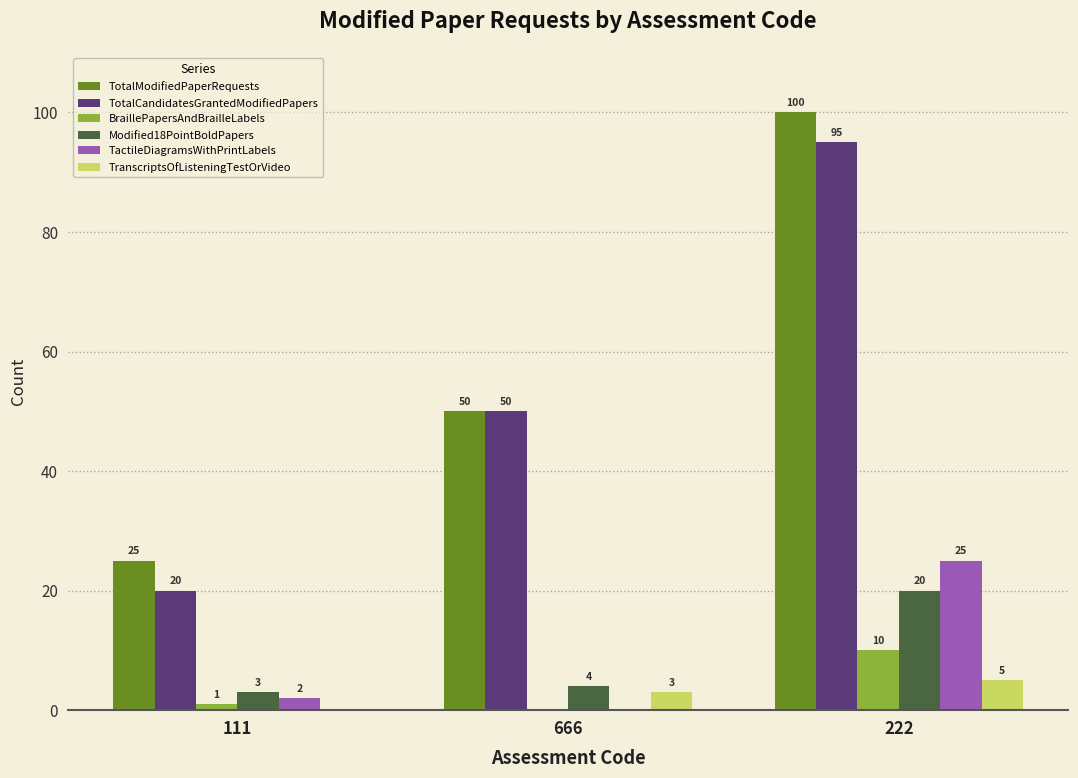

How many categories are shown in the chart?

3